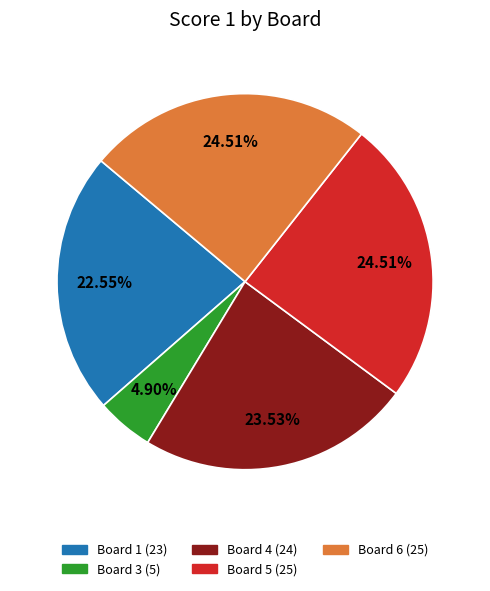

Does any single category account for the majority?

No